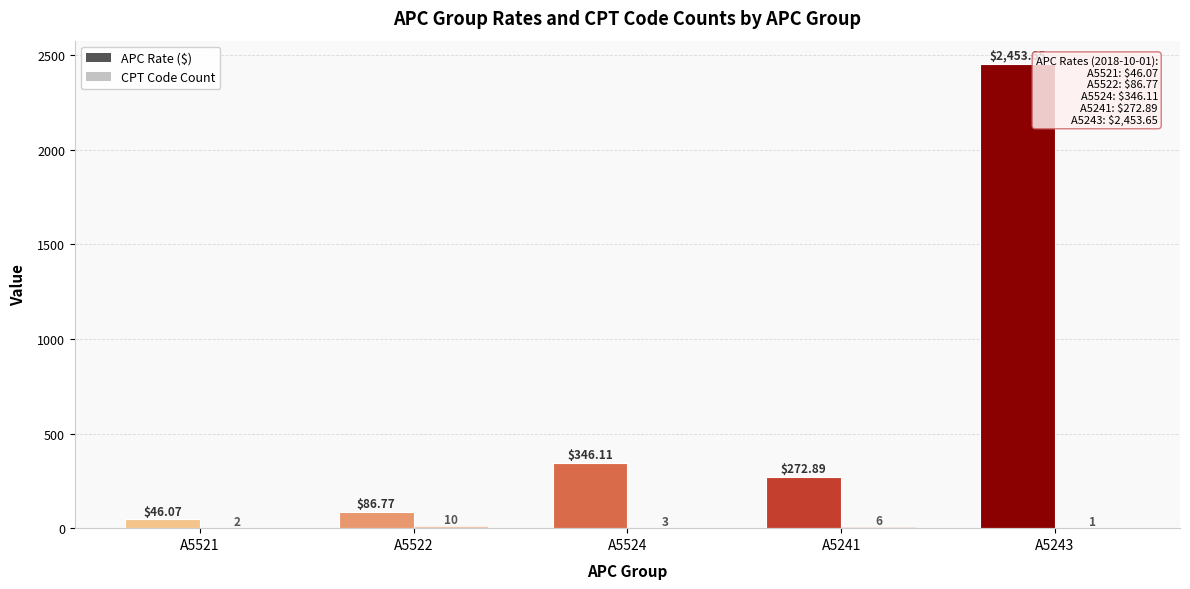

Which category has the highest value in the CPT Code Count series?

A5522